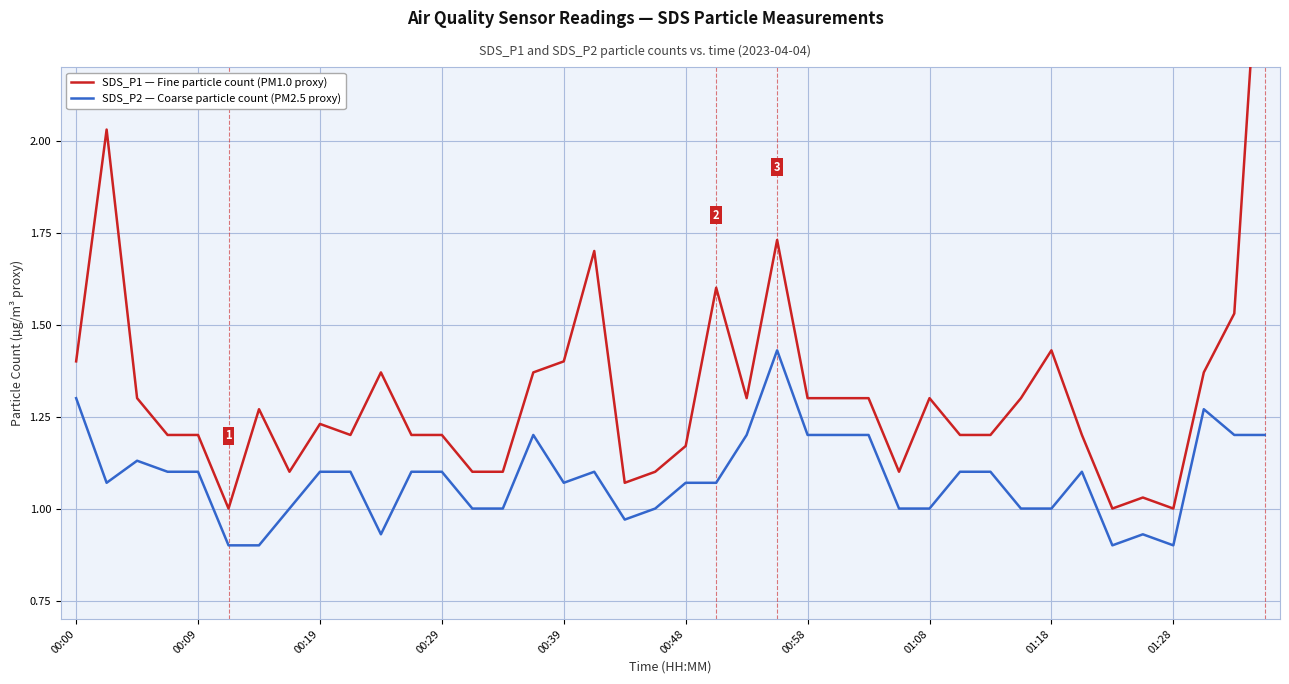

True or false: SDS_P1 — Fine particle count (PM1.0 proxy) and SDS_P2 — Coarse particle count (PM2.5 proxy) intersect in this chart.

False